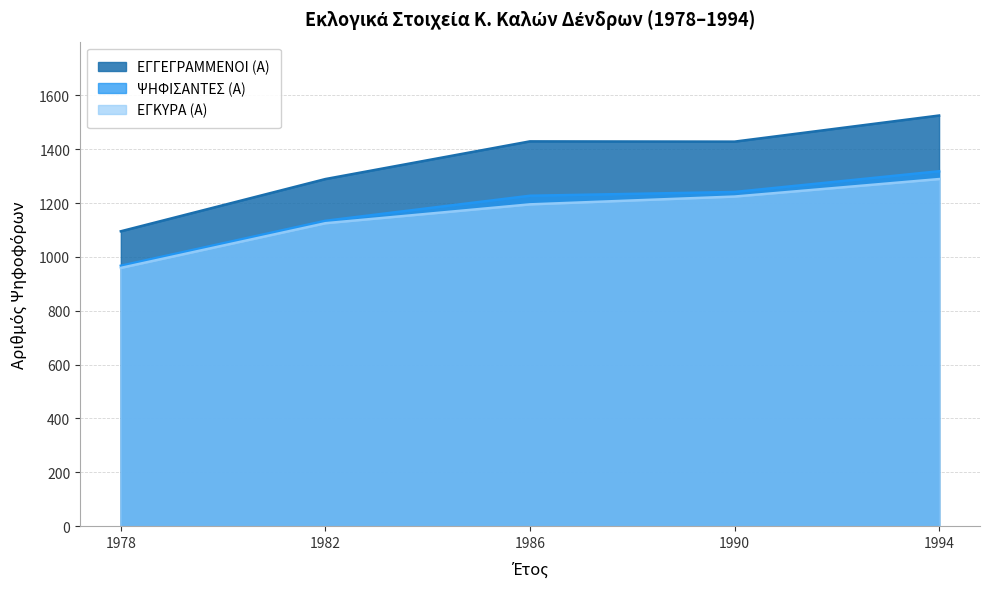

The ΕΓΚΥΡΑ (Α) series shows 1224 at 1990. True or false?

True